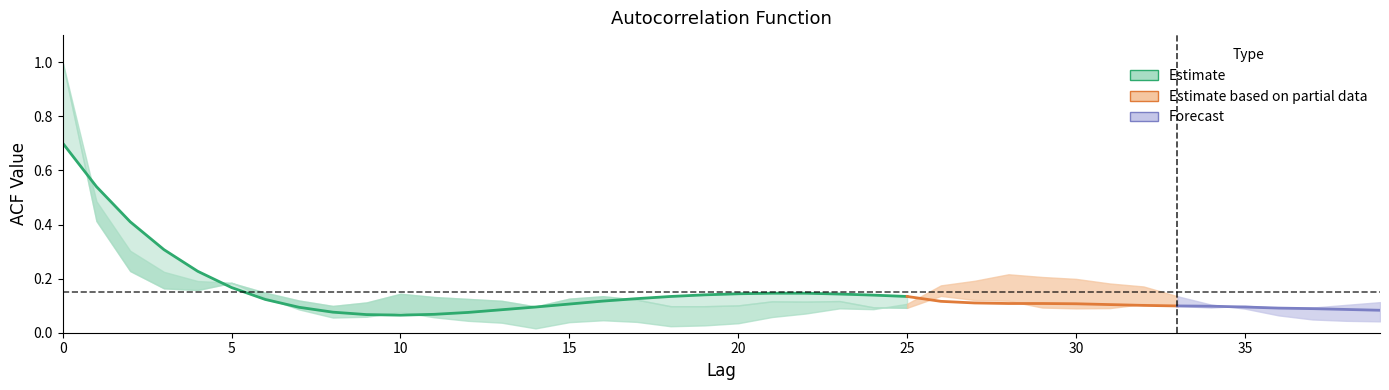

Rank the categories by acf_li value from highest to lowest.

0, 1, 2, 3, 28, 29, 30, 27, 4, 5, 31, 26, 32, 33, 6, 25, 34, 23, 35, 24, 7, 10, 22, 36, 9, 21, 11, 8, 37, 16, 12, 38, 39, 17, 15, 13, 20, 19, 18, 14